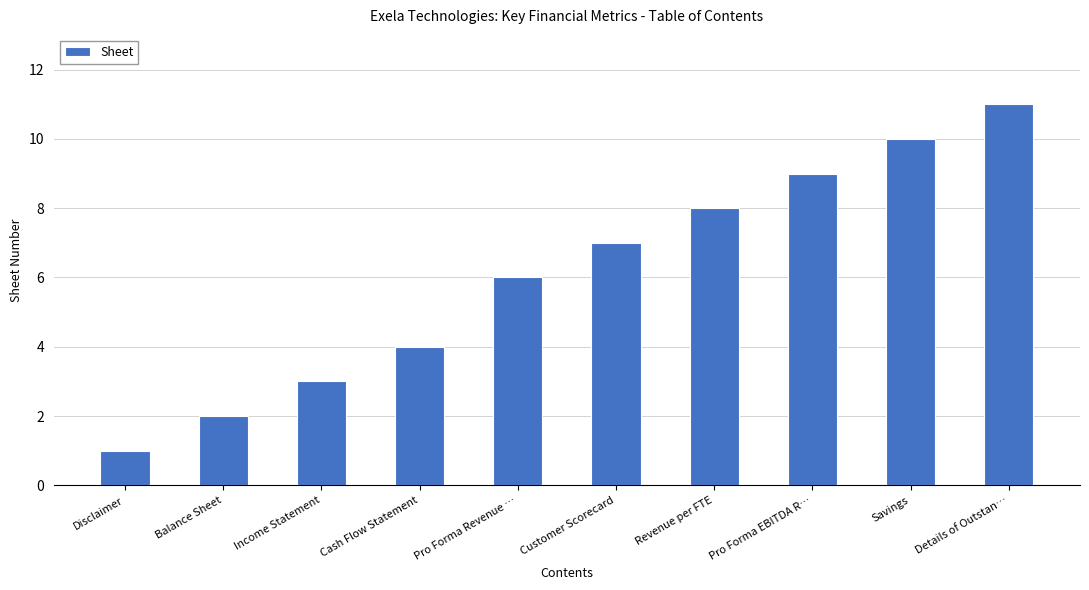

What is the maximum value shown in the chart?

11